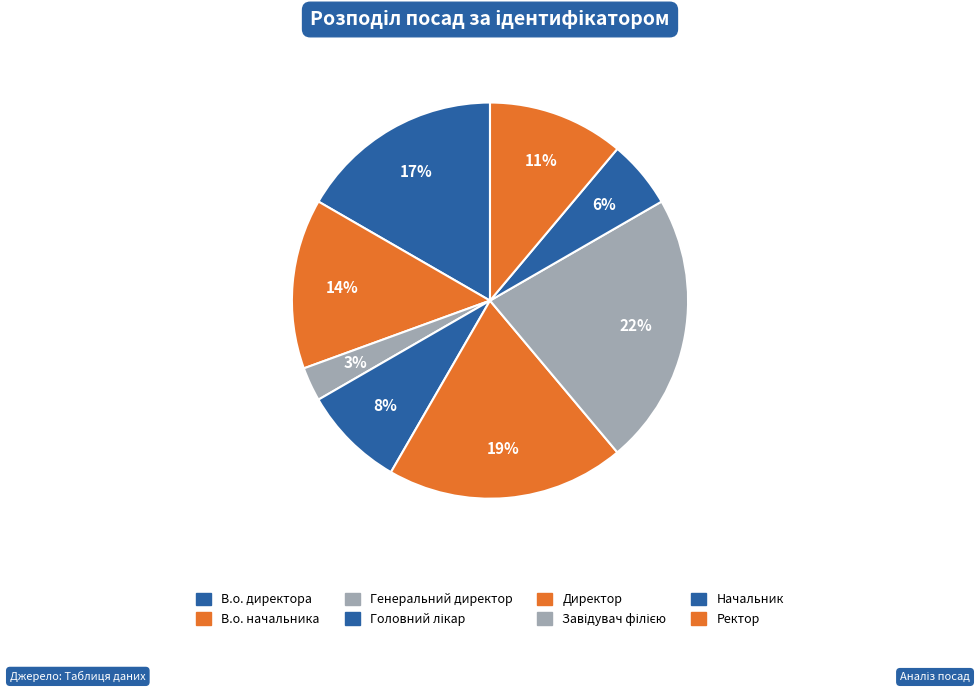

Does any single category account for the majority?

No